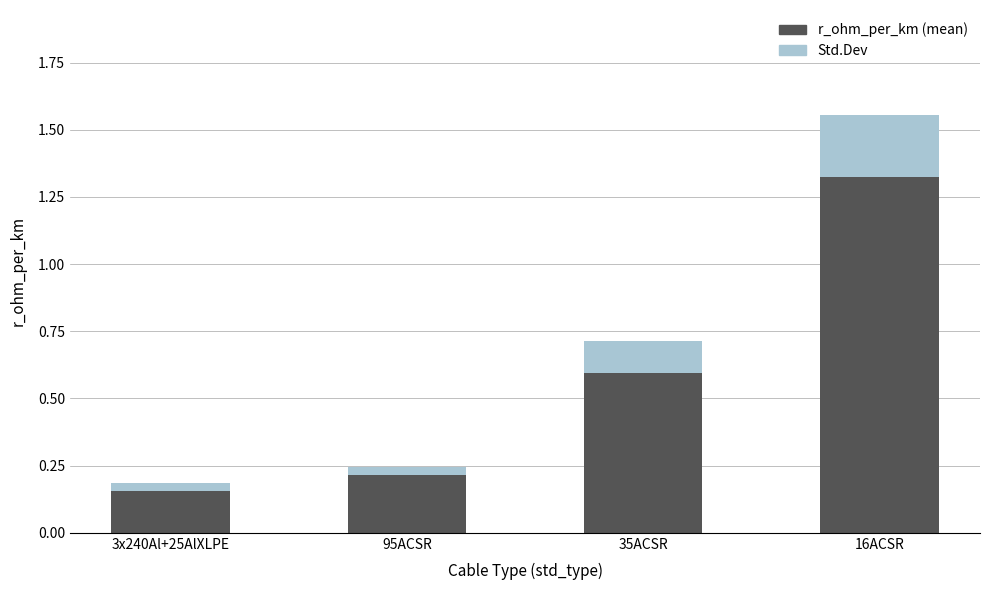

Are the bars horizontal?

No